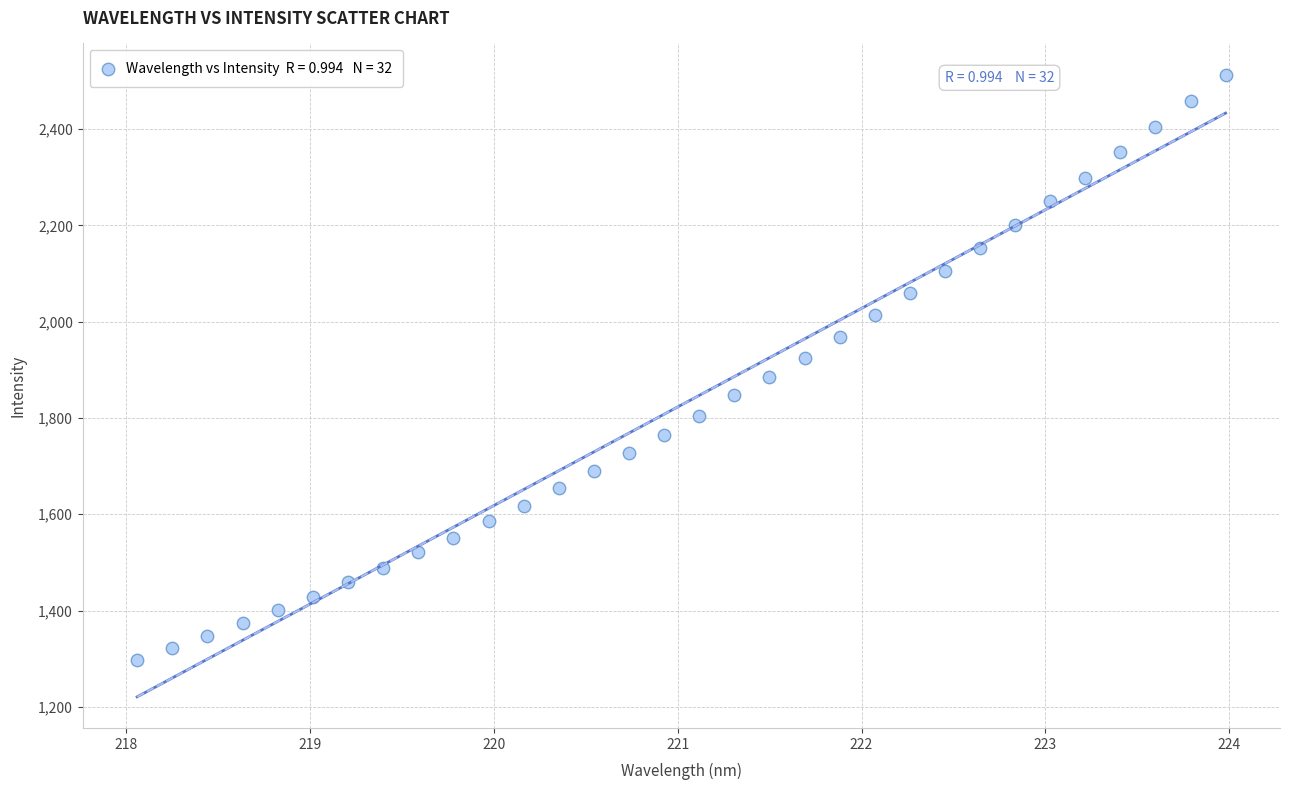

What is the range of Y values (max minus min)?

1215.9